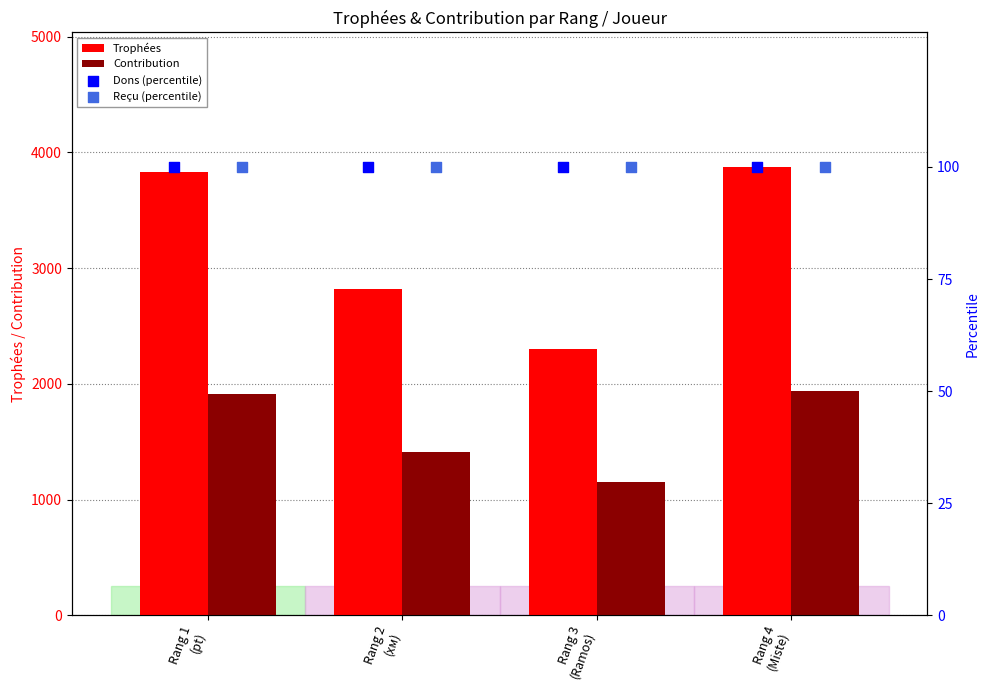

Which series contains the lowest Y value?

Dons (percentile)